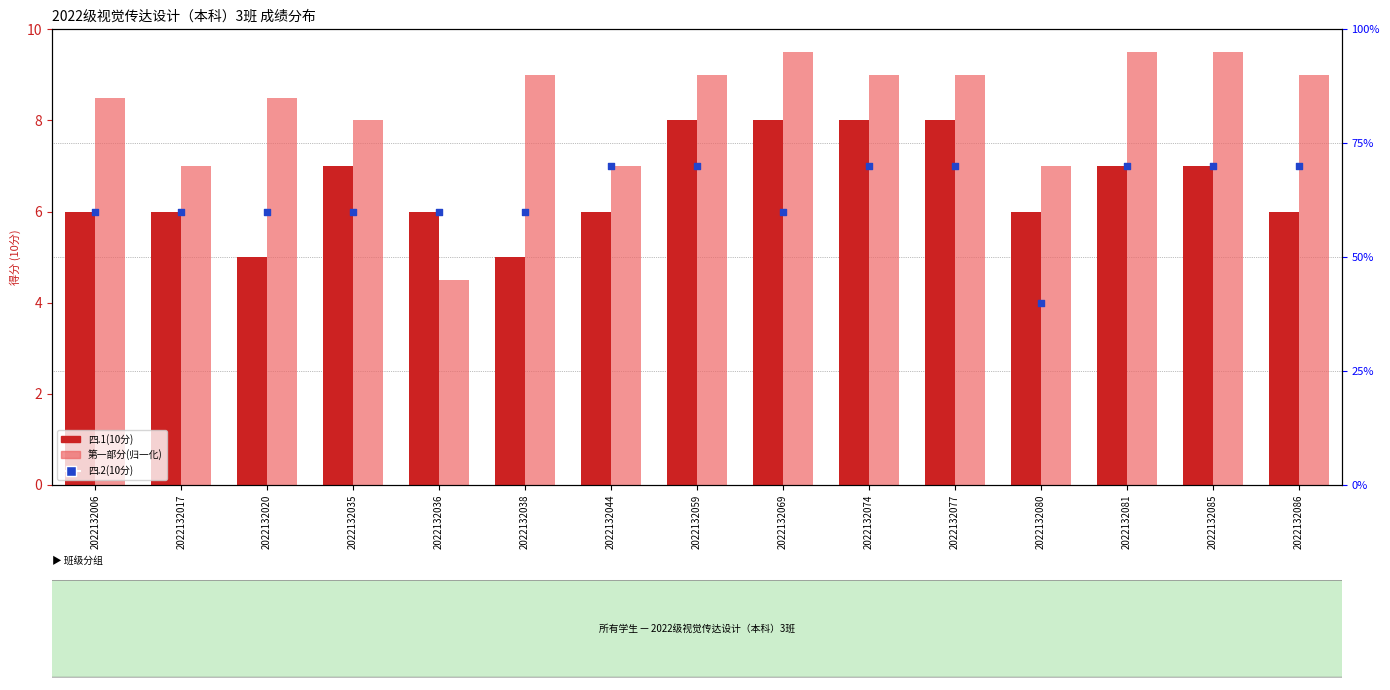

Which series reaches the maximum Y coordinate?

第一部分(归一化)